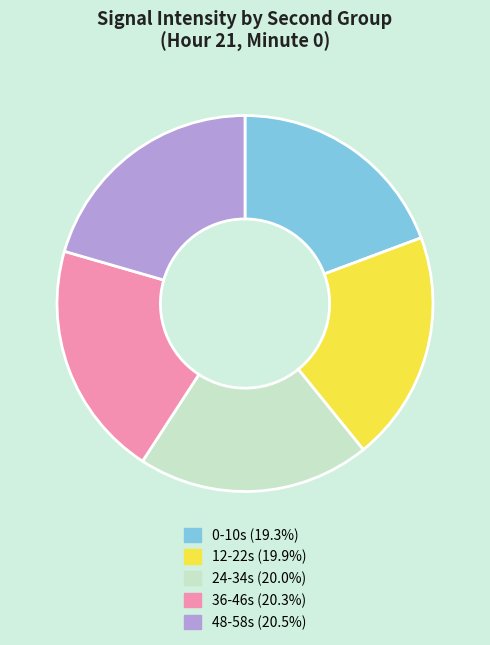

How many segments does this pie chart have?

5